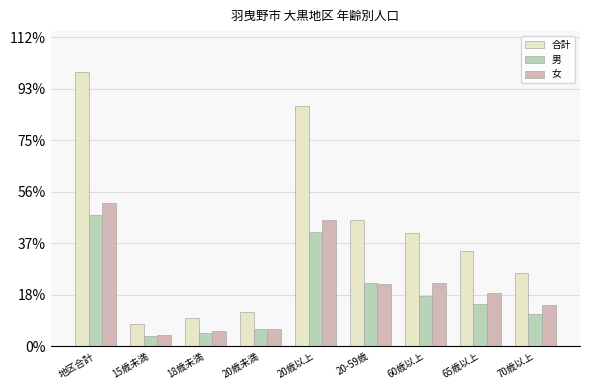

Are the bars horizontal?

No